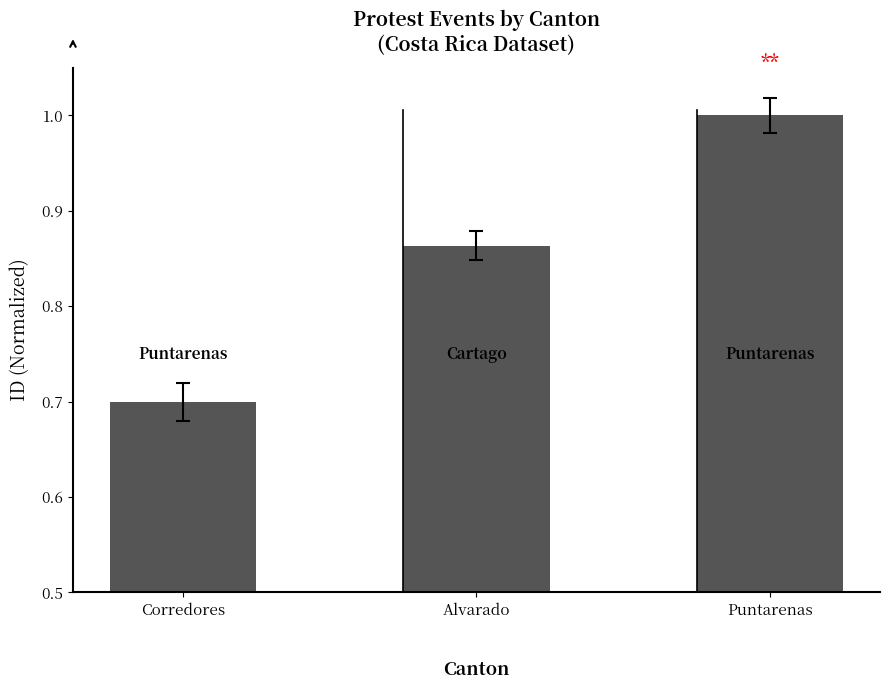

List the labels in order of value, smallest first.

Corredores, Alvarado, Puntarenas